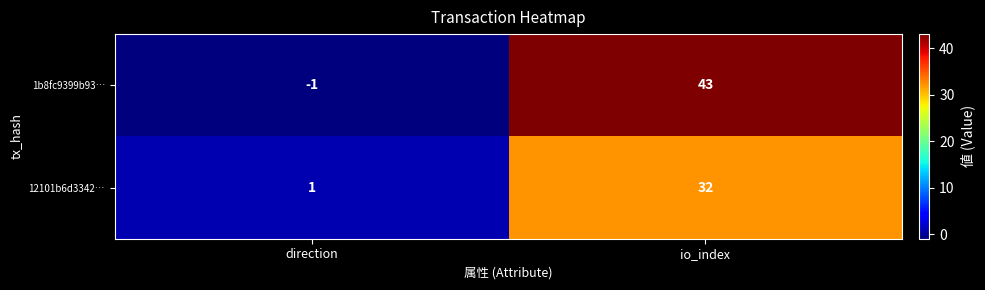

What is the sum of the 12101b6d3342… values at io_index and direction?

33